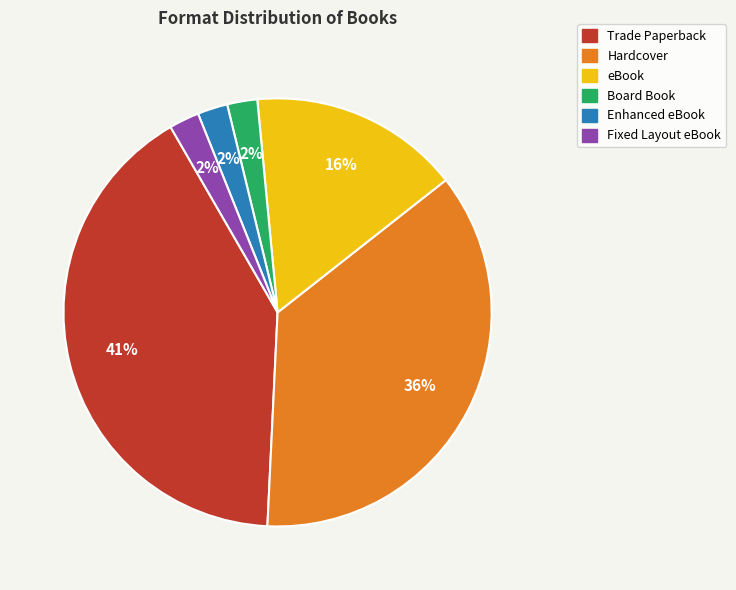

Which category has the biggest portion of the pie?

Trade Paperback